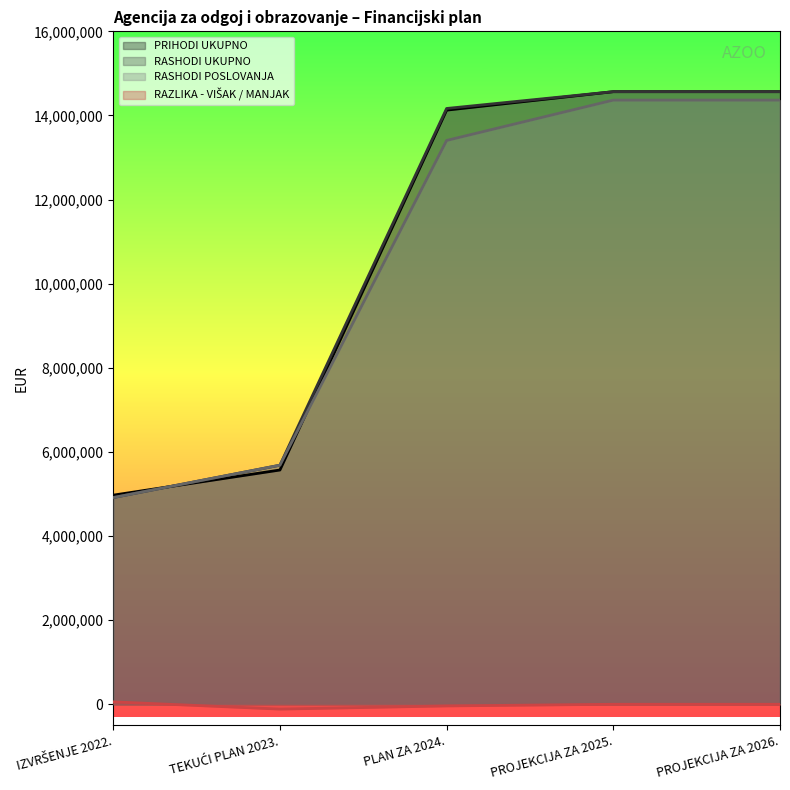

True or false: PRIHODI UKUPNO has more than 1 points higher than both neighbors.

False